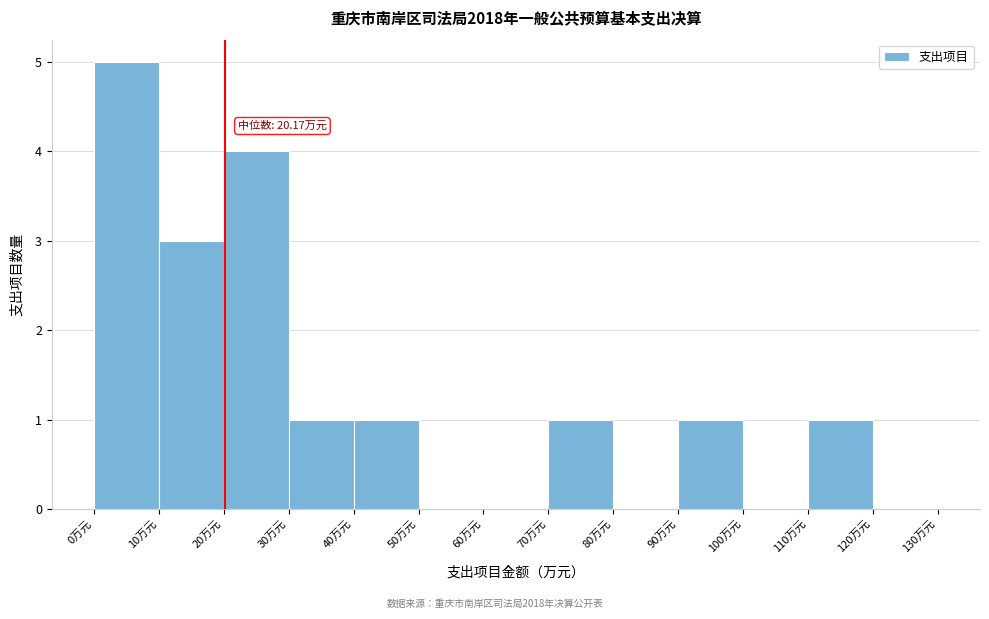

Over which range of the x-axis is the bar tallest?

0 to 10